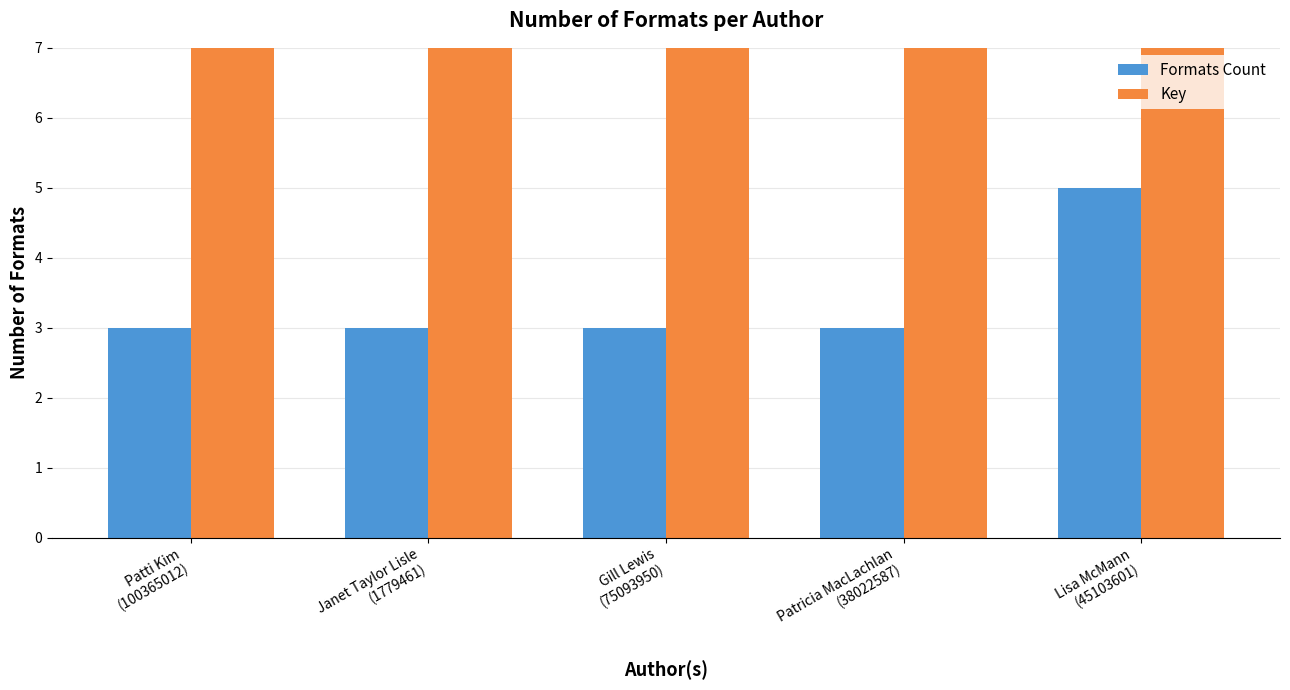

Reading right to left, transcribe all the data shown in this chart.

Formats Count: Lisa McMann
(45103601)=5	Patricia MacLachlan
(38022587)=3	Gill Lewis
(75093950)=3	Janet Taylor Lisle
(1779461)=3	Patti Kim
(100365012)=3
Key: Lisa McMann
(45103601)=65178673	Patricia MacLachlan
(38022587)=403910348	Gill Lewis
(75093950)=2105630773	Janet Taylor Lisle
(1779461)=575579856	Patti Kim
(100365012)=100365056